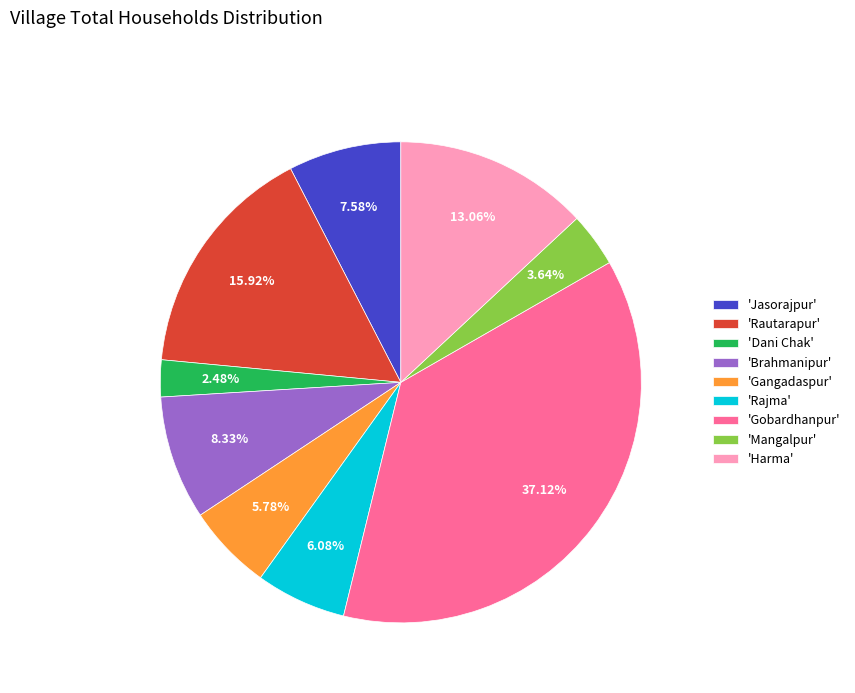

To the nearest percent, what is the difference between the largest and smallest slice percentages?

35%